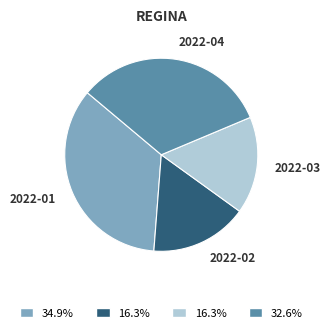

What is the largest slice in the pie chart?

2022-01